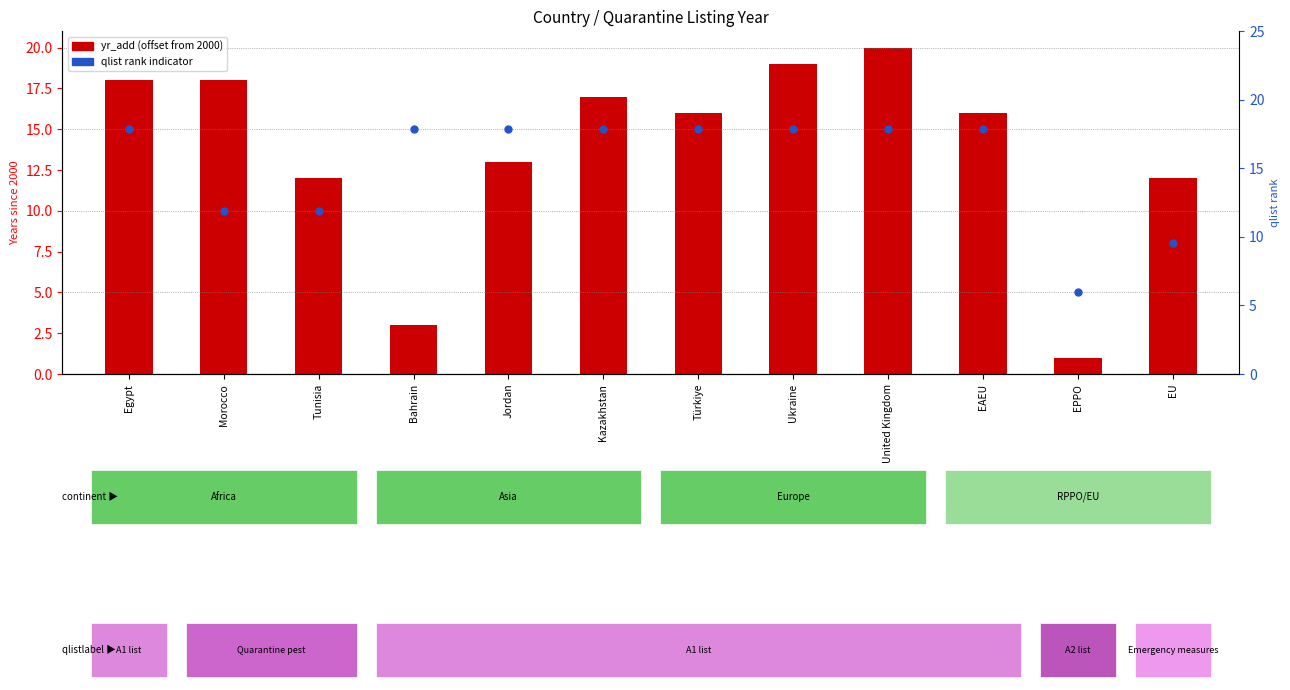

Is the value of yr_add (offset from 2000) at Türkiye greater than the value of qlist rank indicator at Bahrain?

Yes